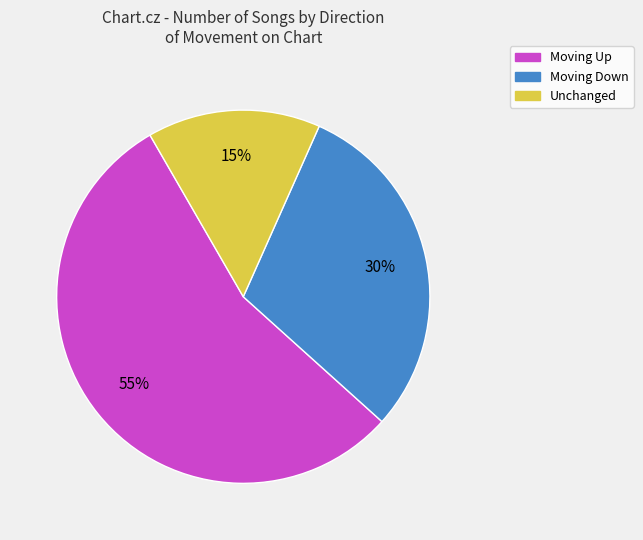

To the nearest percent, what is the average slice percentage?

33%